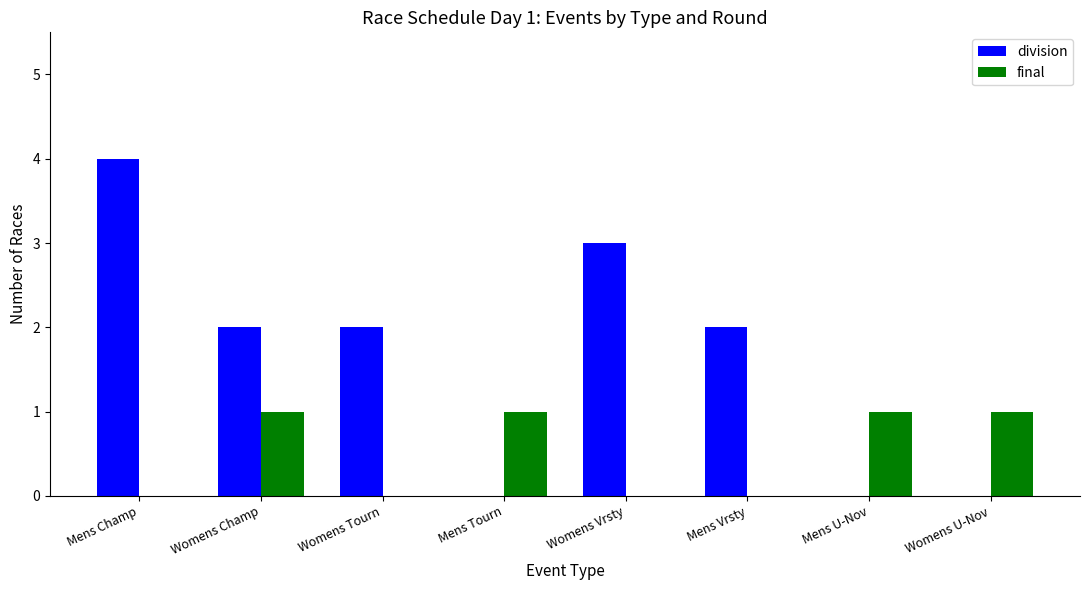

Are the bars horizontal?

No